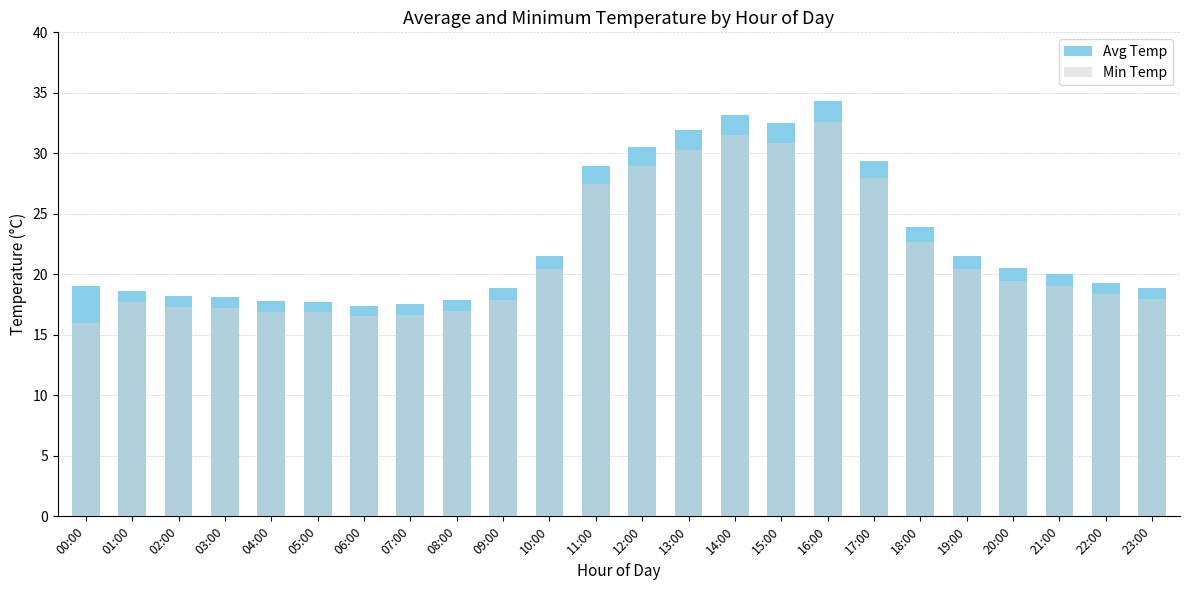

Which category has the highest value across all series?

16:00